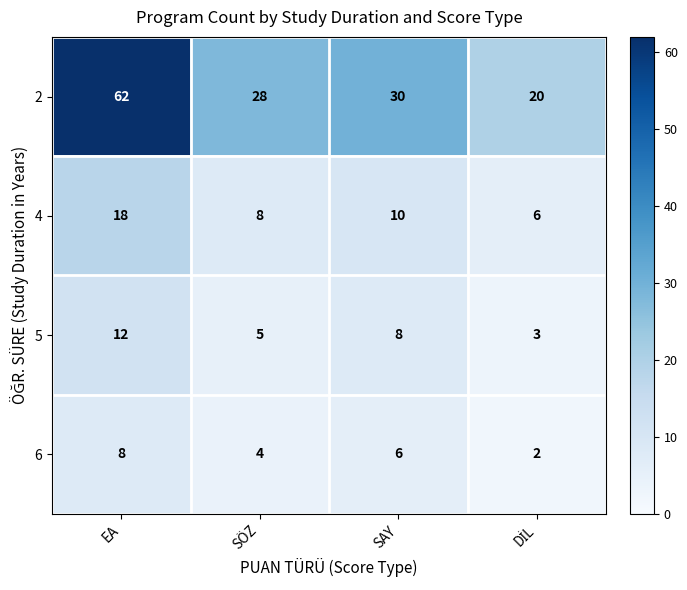

At which label is 4 closest to 12?

SAY